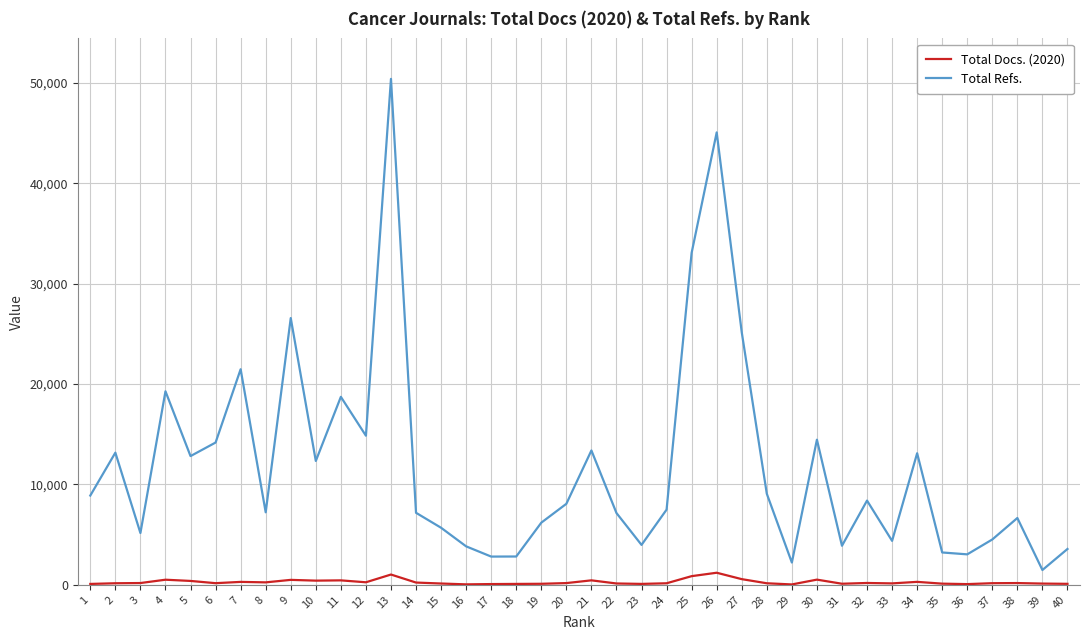

The value of Total Refs. at 7 is 21482. True or false?

True